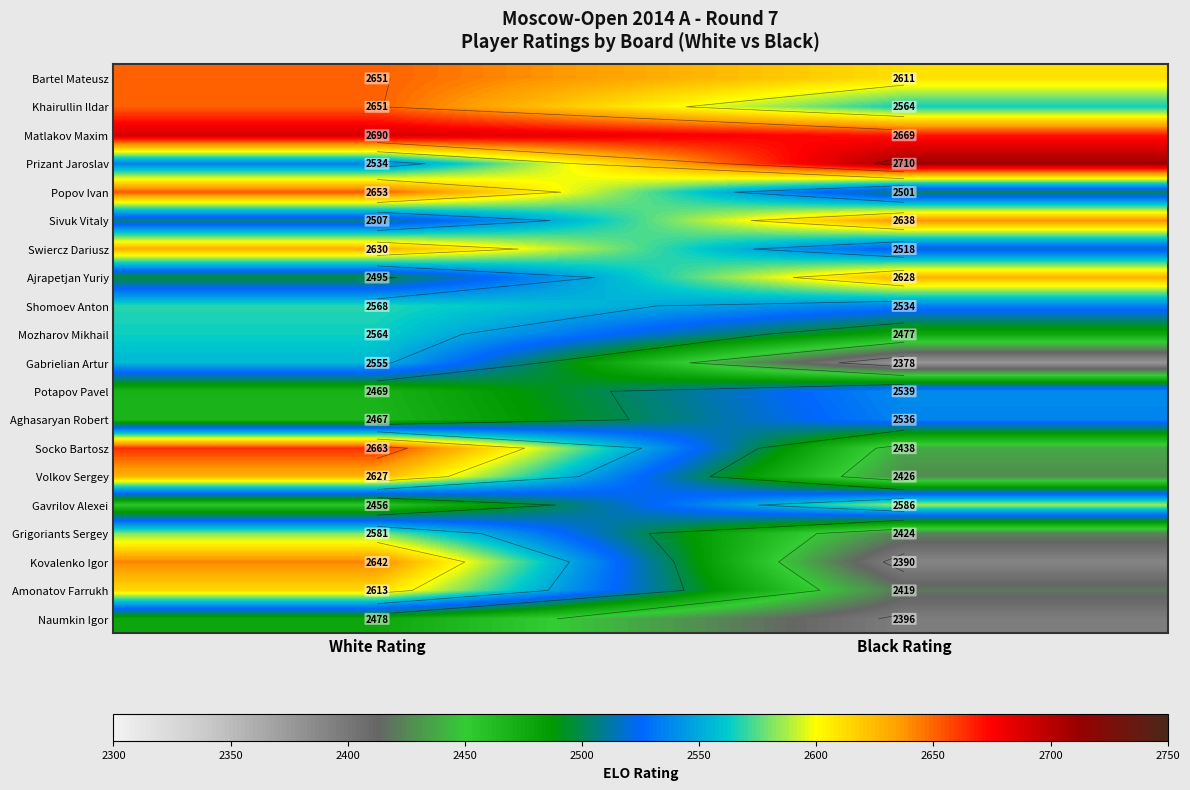

List the labels in order of Prizant Jaroslav value, smallest first.

White Rating, Black Rating